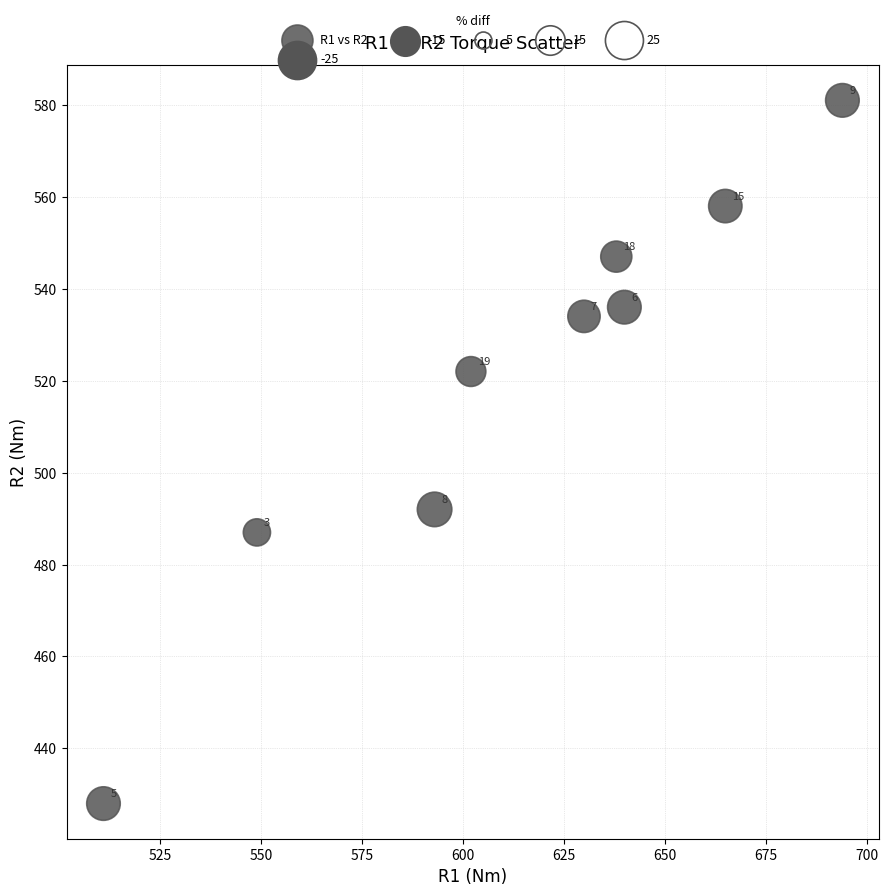

What Y value in the scatter plot is closest to 504?

492